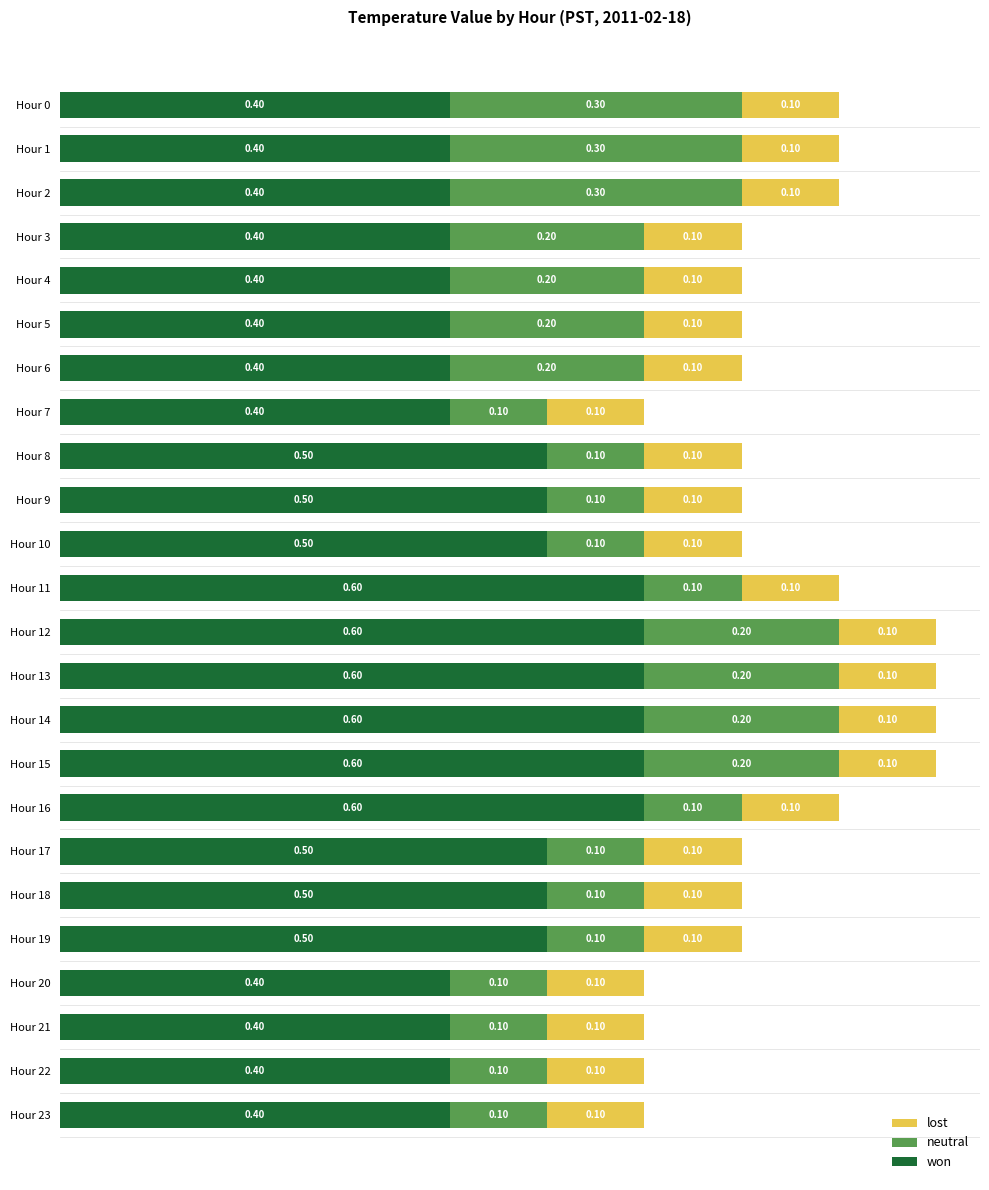

What is the average value of the won series?

0.5